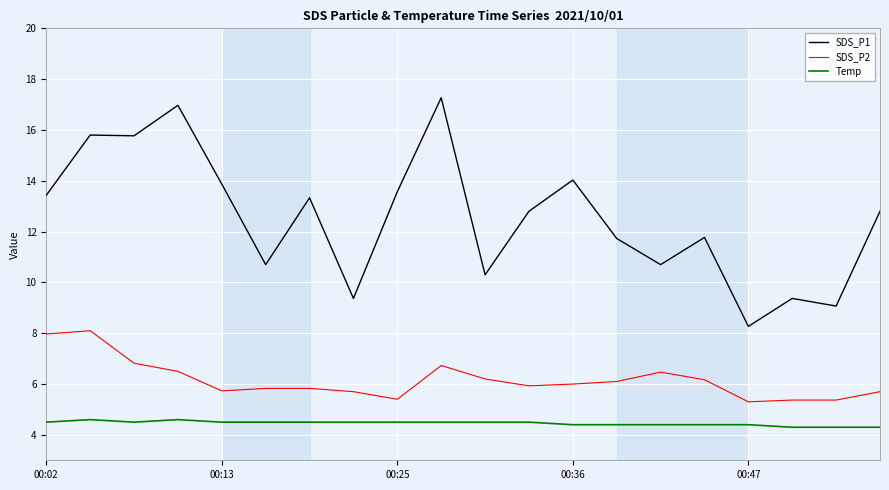

What is the sum of all SDS_P2 values?

123.2